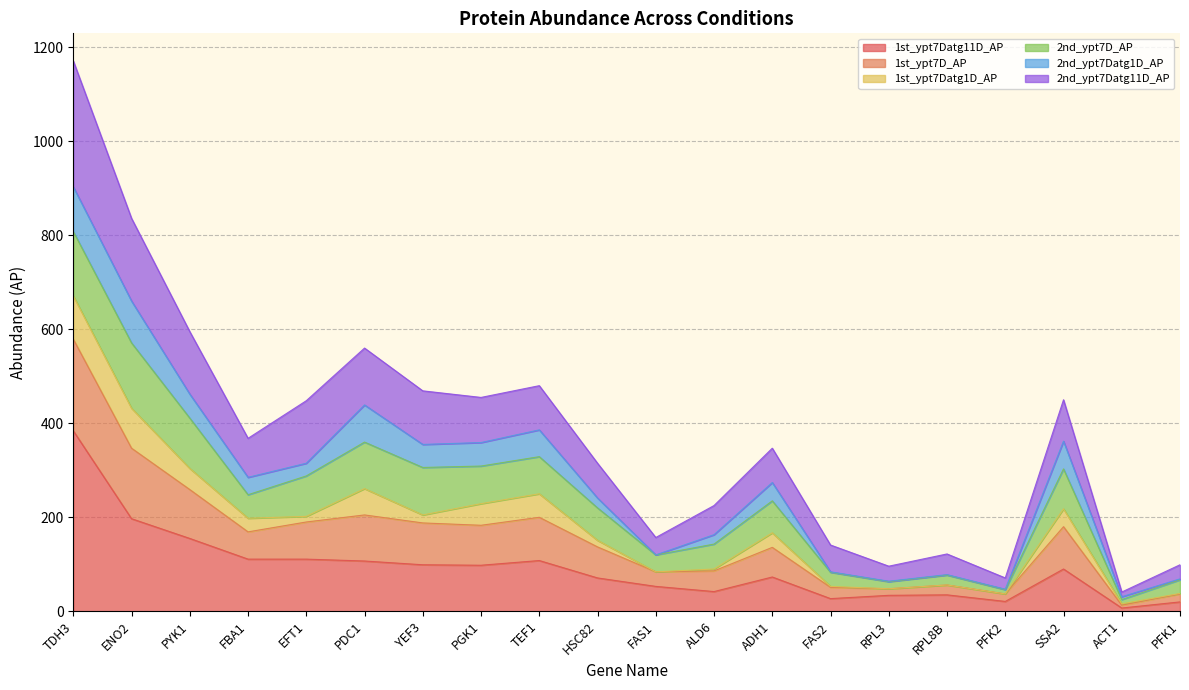

The value of 1st_ypt7Datg11D_AP at YEF3 is 30. True or false?

False